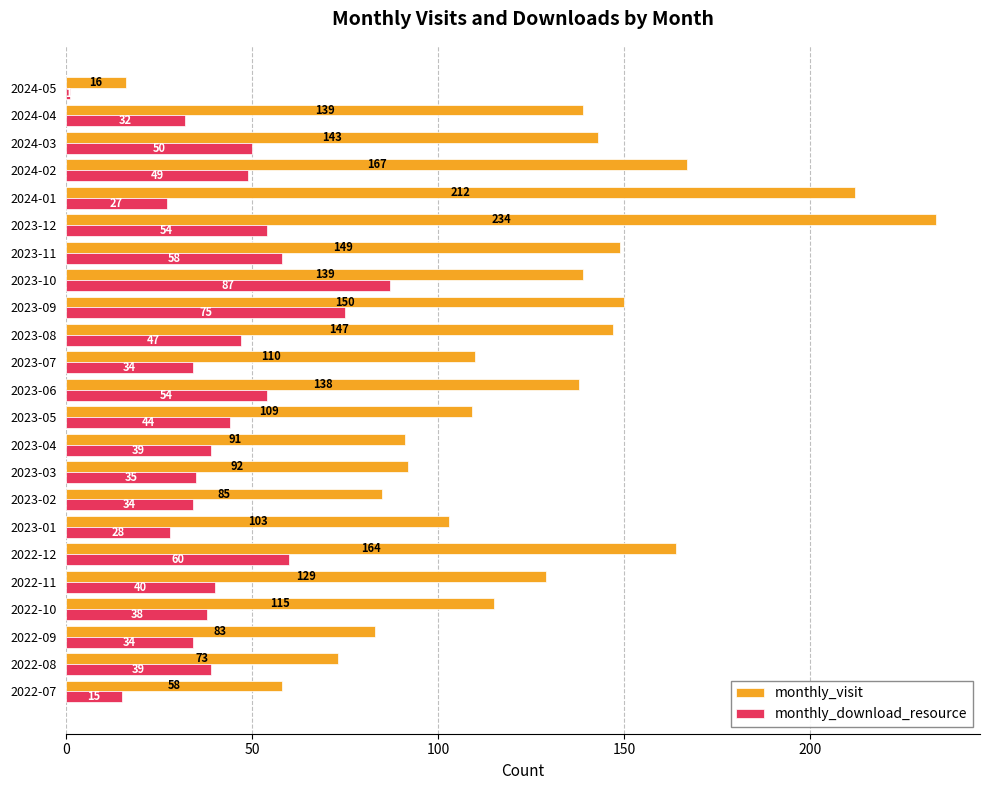

At which category is the sum across all series the highest?

2023-12